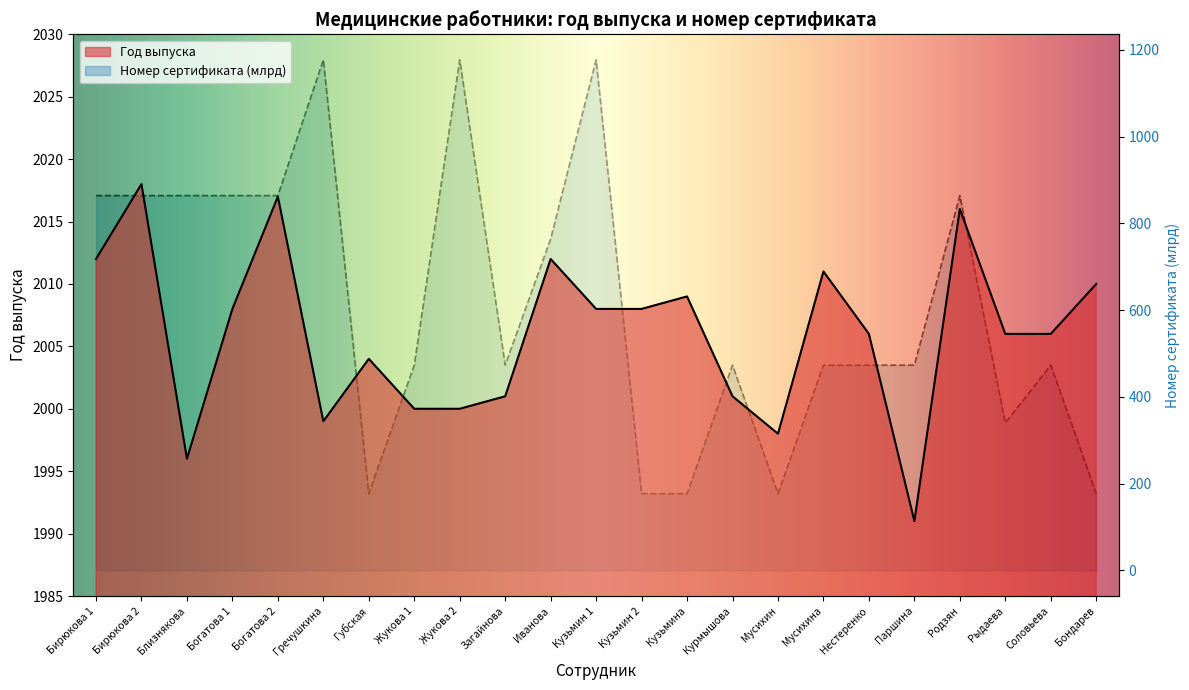

What is the greatest value displayed?

2018.0